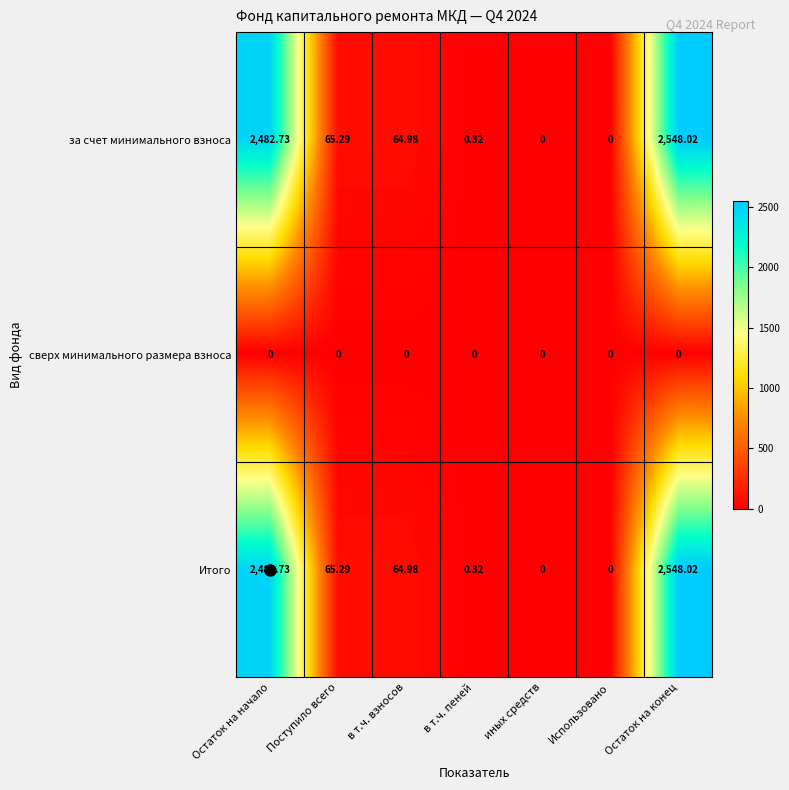

At which label does за счет минимального взноса reach its peak?

Остаток на конец